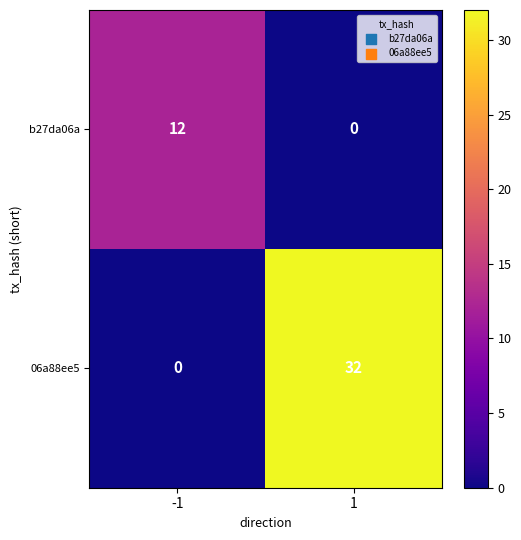

Reading left to right, extract all data points from this chart.

b27da06a: -1=12	1=0
06a88ee5: -1=0	1=32